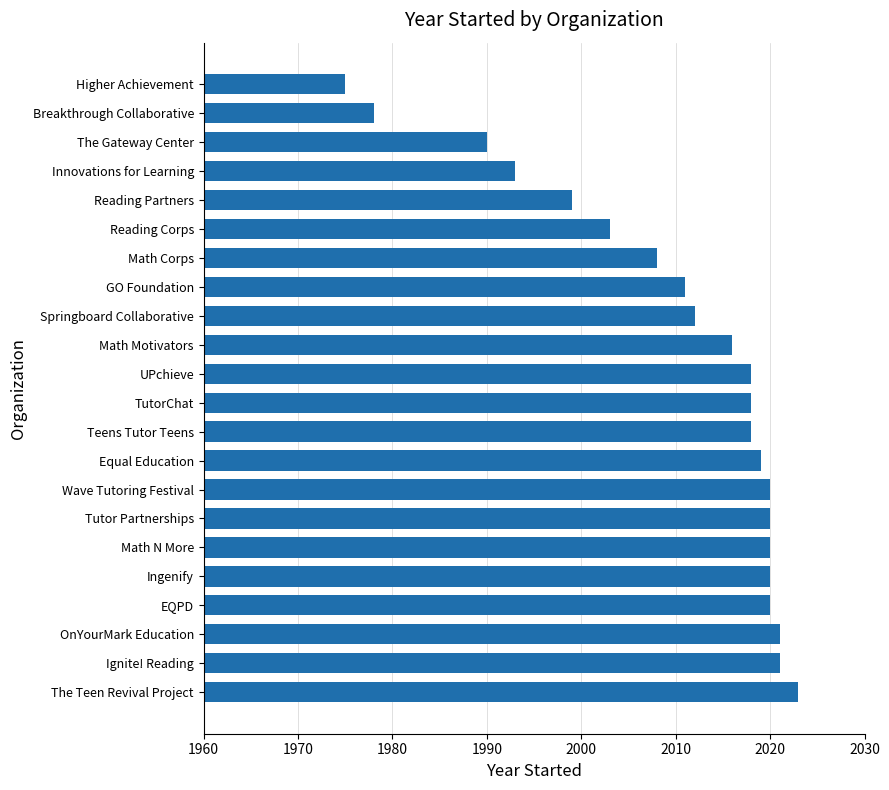

Reading top to bottom, list all the values displayed in this chart.

1975	1978	1990	1993	1999	2003	2008	2011	2012	2016	2018	2018	2018	2019	2020	2020	2020	2020	2020	2021	2021	2023